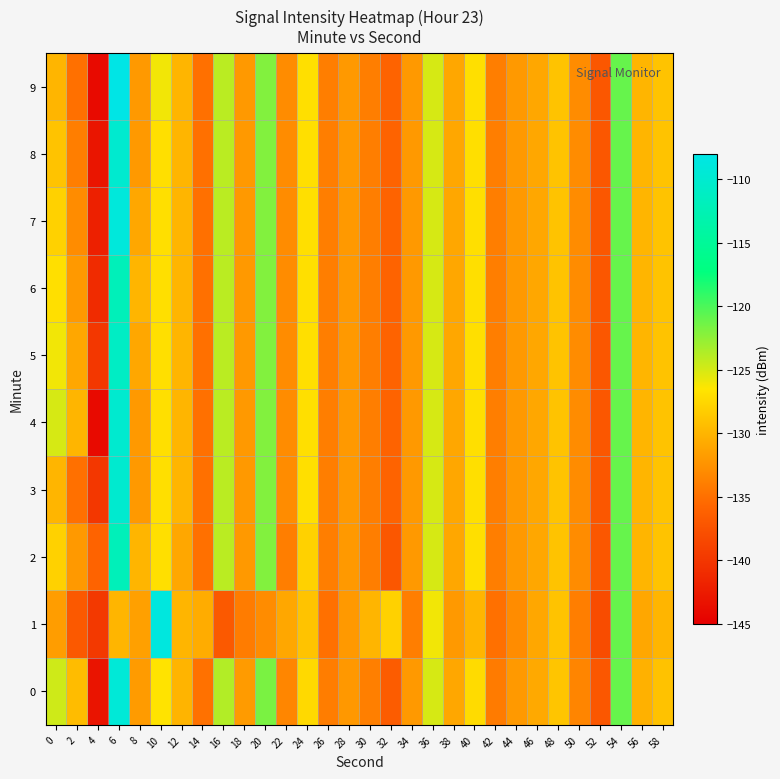

Reading left to right, list all the values displayed in this chart.

0: 0=-124.7	2=-129.5	4=-143.1	6=-109.3	8=-131.9	10=-126.7	12=-130.1	14=-134.9	16=-123.7	18=-131.9	20=-121.7	22=-133.4	24=-127.4	26=-134.0	28=-132.1	30=-133.9	32=-136.6	34=-132.0	36=-125.0	38=-131.0	40=-127.3	42=-134.2	44=-132.1	46=-130.8	48=-128.9	50=-133.5	52=-137.0	54=-121.0	56=-130.3	58=-129.1
1: 0=-131.7	2=-136.9	4=-139.8	6=-130.0	8=-131.5	10=-108.7	12=-130.0	14=-130.6	16=-136.9	18=-134.2	20=-133.0	22=-131.0	24=-129.0	26=-135.0	28=-132.0	30=-130.0	32=-128.0	34=-134.0	36=-126.0	38=-132.0	40=-130.0	42=-135.0	44=-133.0	46=-131.0	48=-129.0	50=-134.0	52=-138.0	54=-121.0	56=-131.0	58=-130.0
2: 0=-128.0	2=-132.0	4=-136.0	6=-112.0	8=-130.0	10=-127.0	12=-131.0	14=-135.0	16=-124.0	18=-132.0	20=-122.0	22=-134.0	24=-128.0	26=-134.0	28=-132.0	30=-134.0	32=-137.0	34=-132.0	36=-125.0	38=-131.0	40=-127.0	42=-134.0	44=-132.0	46=-131.0	48=-129.0	50=-133.0	52=-137.0	54=-121.0	56=-130.0	58=-129.0
3: 0=-130.0	2=-135.0	4=-140.0	6=-110.0	8=-132.0	10=-127.0	12=-130.0	14=-135.0	16=-124.0	18=-132.0	20=-122.0	22=-133.0	24=-127.0	26=-134.0	28=-132.0	30=-134.0	32=-136.0	34=-132.0	36=-125.0	38=-131.0	40=-127.0	42=-134.0	44=-132.0	46=-131.0	48=-129.0	50=-133.0	52=-137.0	54=-121.0	56=-130.0	58=-129.0
4: 0=-125.0	2=-130.0	4=-144.0	6=-110.0	8=-132.0	10=-127.0	12=-130.0	14=-135.0	16=-124.0	18=-132.0	20=-122.0	22=-133.0	24=-127.0	26=-134.0	28=-132.0	30=-134.0	32=-136.0	34=-132.0	36=-125.0	38=-131.0	40=-127.0	42=-134.0	44=-132.0	46=-131.0	48=-129.0	50=-133.0	52=-137.0	54=-121.0	56=-130.0	58=-129.0
5: 0=-126.0	2=-131.0	4=-140.0	6=-111.0	8=-131.0	10=-127.0	12=-130.0	14=-135.0	16=-124.0	18=-132.0	20=-122.0	22=-133.0	24=-127.0	26=-134.0	28=-132.0	30=-134.0	32=-136.0	34=-132.0	36=-125.0	38=-131.0	40=-127.0	42=-134.0	44=-132.0	46=-131.0	48=-129.0	50=-133.0	52=-137.0	54=-121.0	56=-130.0	58=-129.0
6: 0=-127.0	2=-132.0	4=-141.0	6=-112.0	8=-130.0	10=-127.0	12=-130.0	14=-135.0	16=-124.0	18=-132.0	20=-122.0	22=-133.0	24=-127.0	26=-134.0	28=-132.0	30=-134.0	32=-136.0	34=-132.0	36=-125.0	38=-131.0	40=-127.0	42=-134.0	44=-132.0	46=-131.0	48=-129.0	50=-133.0	52=-137.0	54=-121.0	56=-130.0	58=-129.0
7: 0=-128.0	2=-133.0	4=-142.0	6=-109.0	8=-131.0	10=-127.0	12=-130.0	14=-135.0	16=-124.0	18=-132.0	20=-122.0	22=-133.0	24=-127.0	26=-134.0	28=-132.0	30=-134.0	32=-136.0	34=-132.0	36=-125.0	38=-131.0	40=-127.0	42=-134.0	44=-132.0	46=-131.0	48=-129.0	50=-133.0	52=-137.0	54=-121.0	56=-130.0	58=-129.0
8: 0=-129.0	2=-134.0	4=-143.0	6=-110.0	8=-132.0	10=-127.0	12=-130.0	14=-135.0	16=-124.0	18=-132.0	20=-122.0	22=-133.0	24=-127.0	26=-134.0	28=-132.0	30=-134.0	32=-136.0	34=-132.0	36=-125.0	38=-131.0	40=-127.0	42=-134.0	44=-132.0	46=-131.0	48=-129.0	50=-133.0	52=-137.0	54=-121.0	56=-130.0	58=-129.0
9: 0=-130.0	2=-135.0	4=-144.0	6=-108.0	8=-132.0	10=-126.0	12=-130.0	14=-135.0	16=-124.0	18=-132.0	20=-122.0	22=-133.0	24=-127.0	26=-134.0	28=-132.0	30=-134.0	32=-136.0	34=-132.0	36=-125.0	38=-131.0	40=-127.0	42=-134.0	44=-132.0	46=-131.0	48=-129.0	50=-133.0	52=-137.0	54=-121.0	56=-130.0	58=-129.0